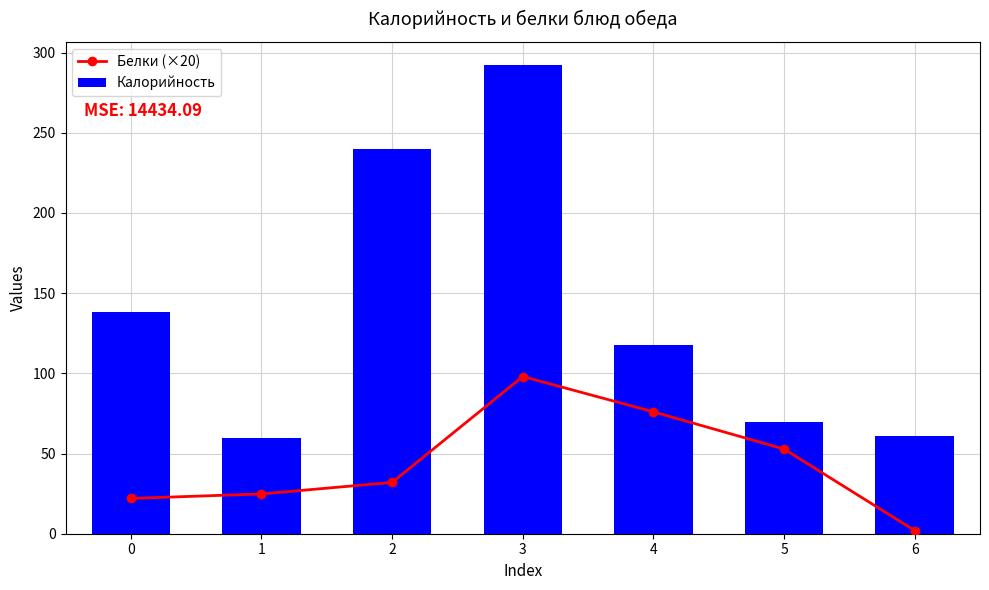

True or false: Калорийность has a value of 181.5 at 4.

False